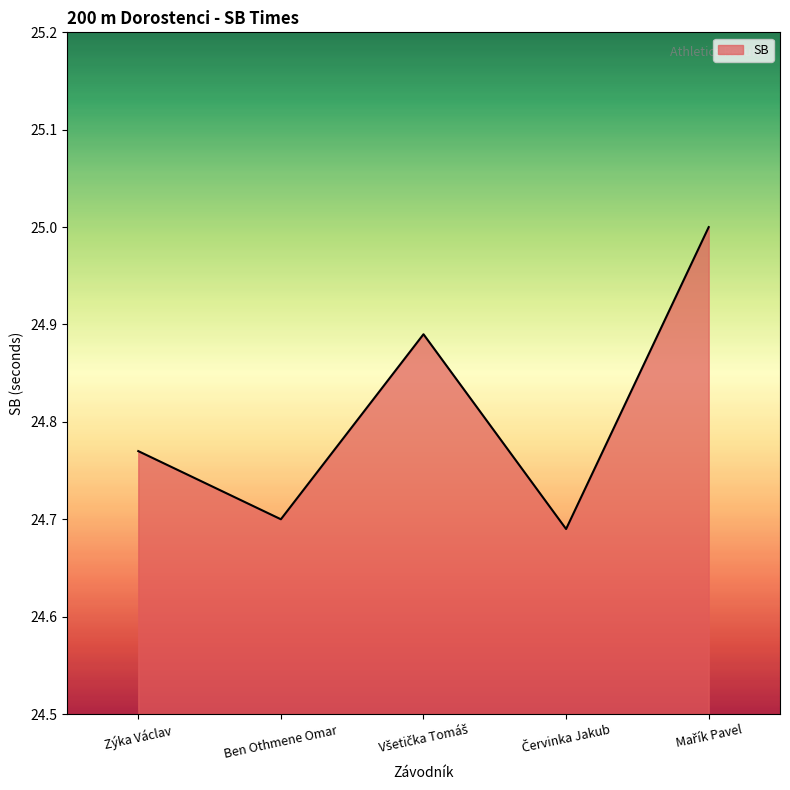

The value at Ben Othmene Omar is 15.2. True or false?

False